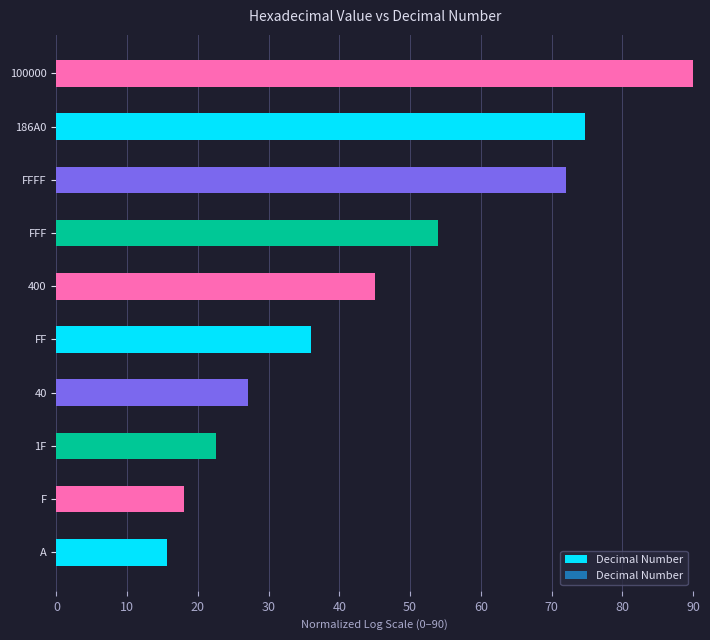

What is the average value?

45.5